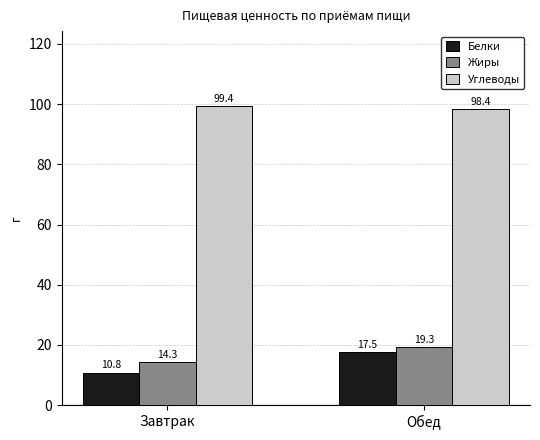

Are the bars grouped side by side (vs. stacked)?

Yes